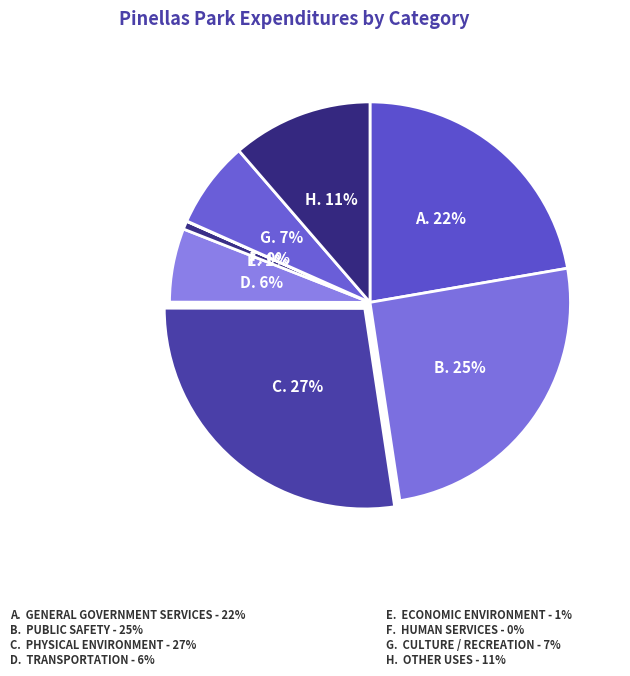

To the nearest percent, what is the average slice percentage?

12%